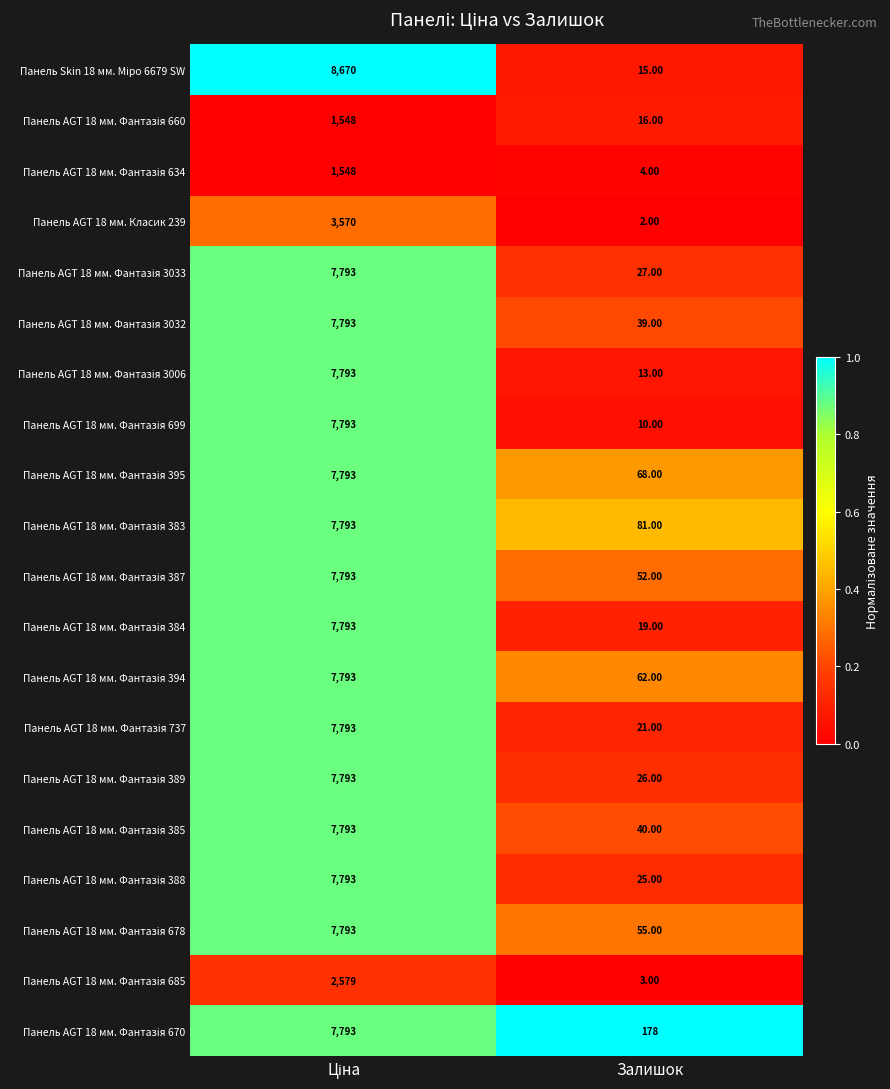

What is the total value across all series at Залишок?

756